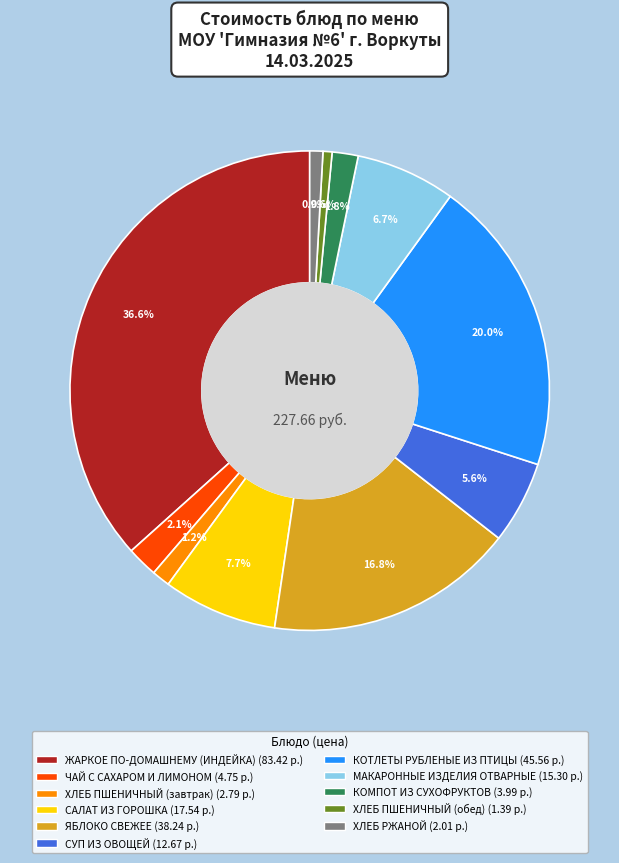

How many segments does this pie chart have?

11